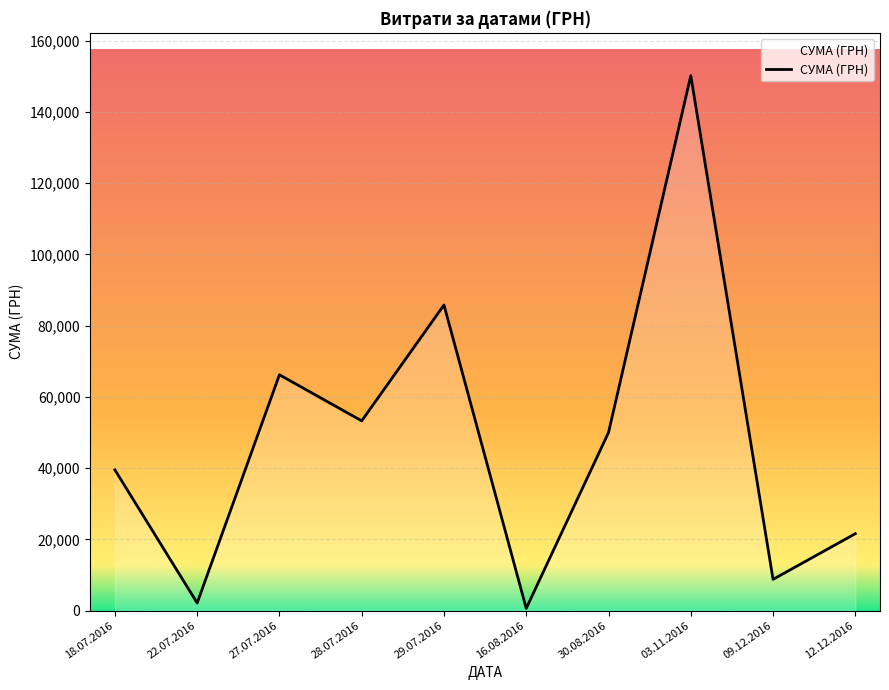

Is it true that the value at 12.12.2016 is 21581.0?

True